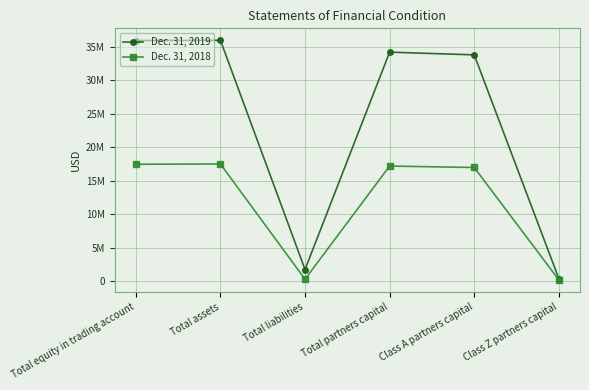

What is the spread (max minus min) of values at Class Z partners capital?

195555